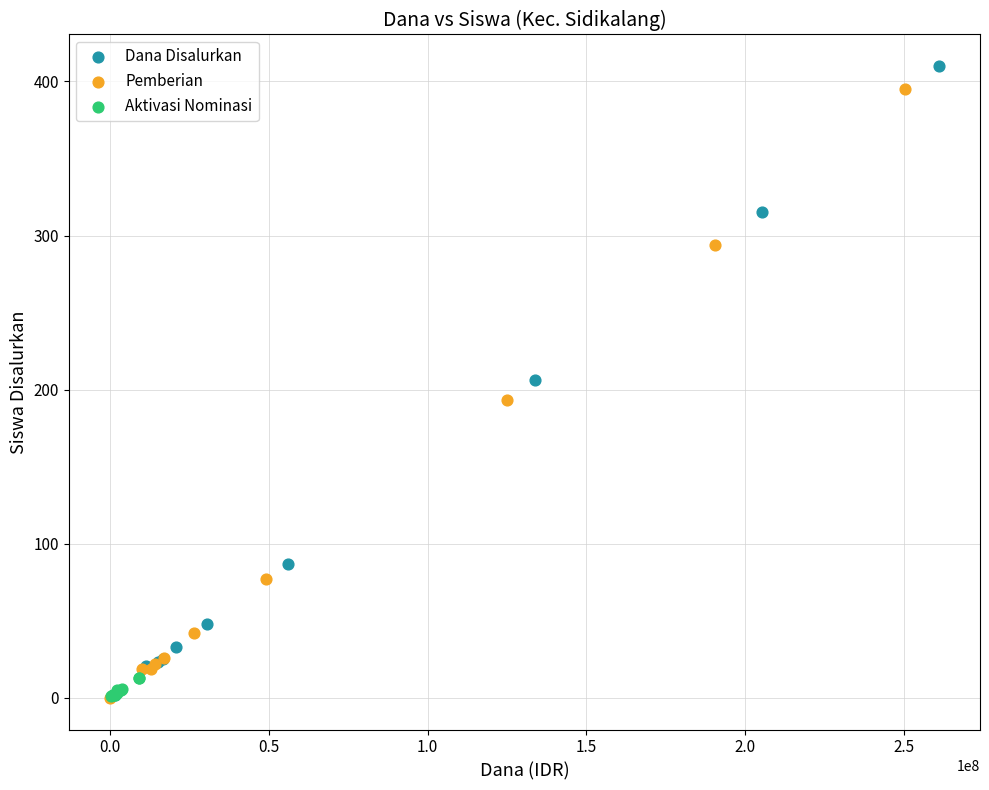

Which series has the largest Y range (max minus min)?

Dana Disalurkan